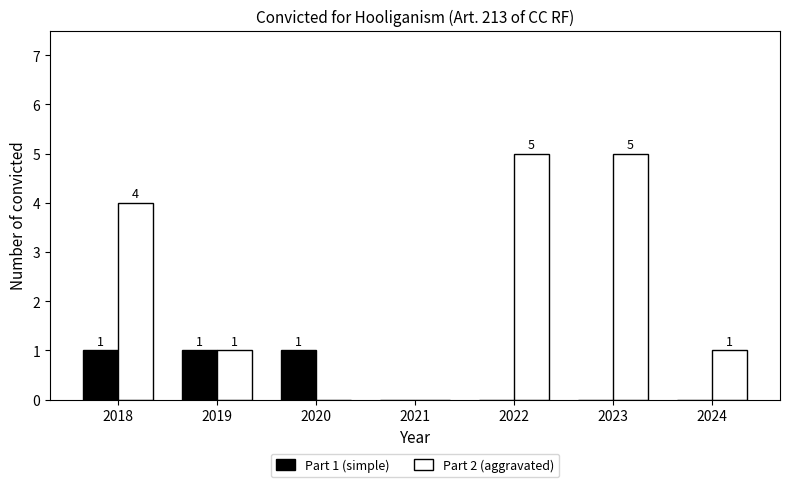

The value of Part 2 (aggravated) at 2023 is 5. True or false?

True